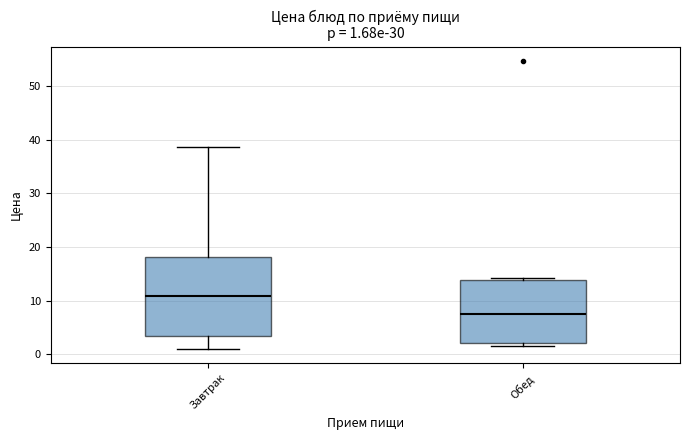

Which box is the tallest, from its lower edge to its upper edge?

Завтрак